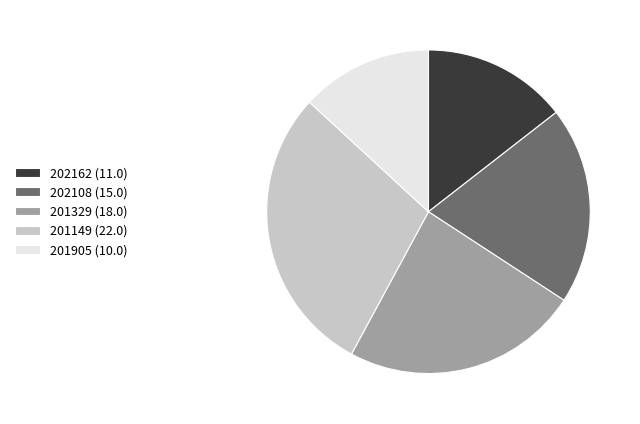

Do 201329 (18.0) and 201149 (22.0) together represent more than half of the pie?

Yes